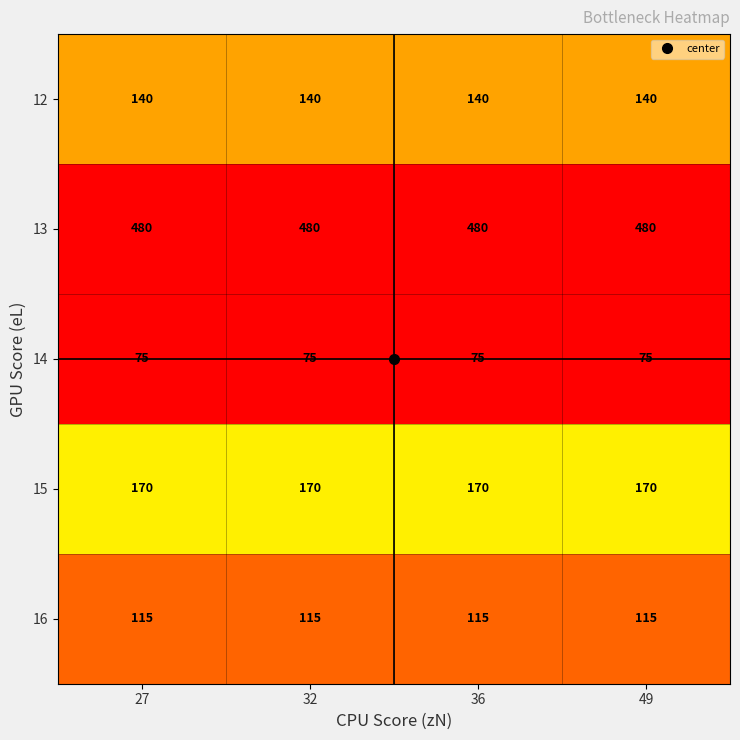

What value does the 16 series have at 36?

115